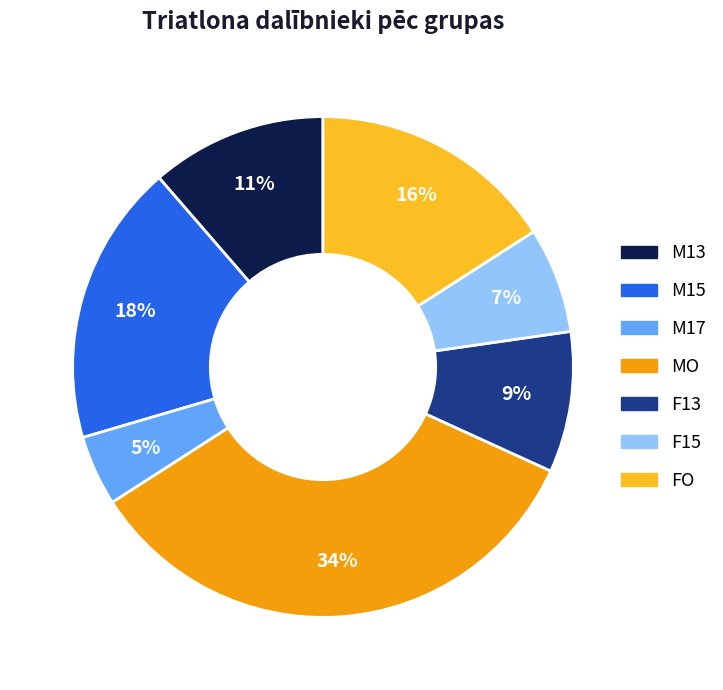

What is the smallest slice in the pie chart?

M17